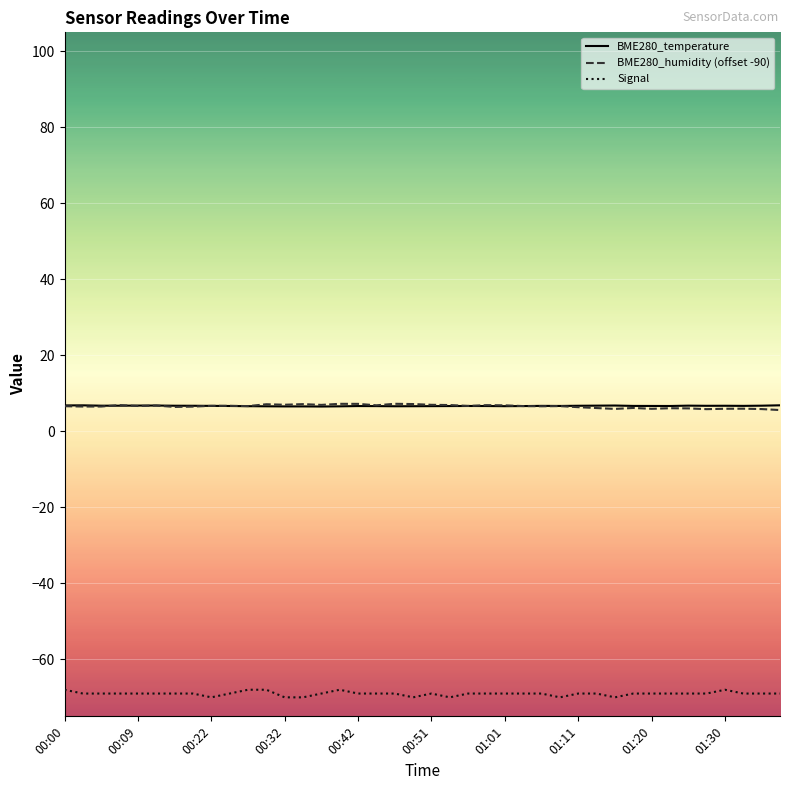

True or false: BME280_temperature and Signal cross at least once.

False